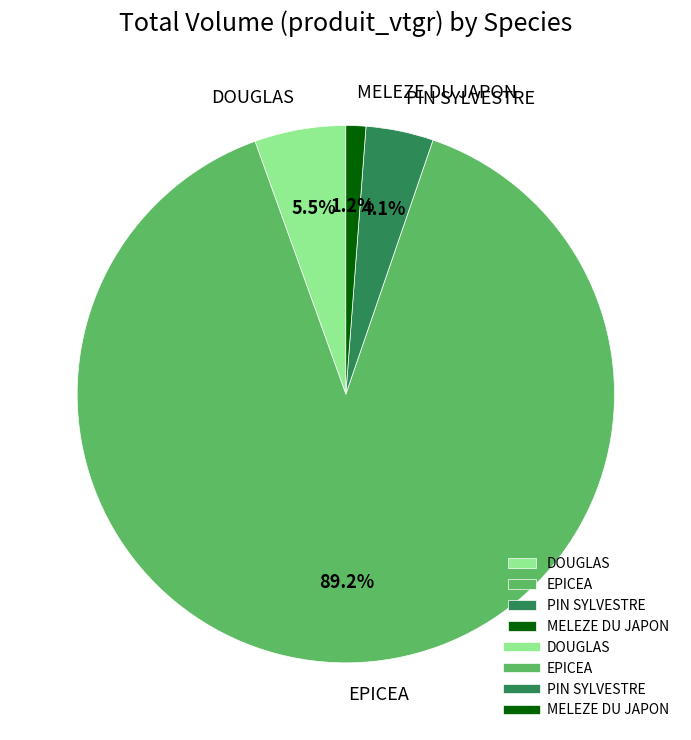

What percentage do EPICEA and PIN SYLVESTRE together represent?

93.3%